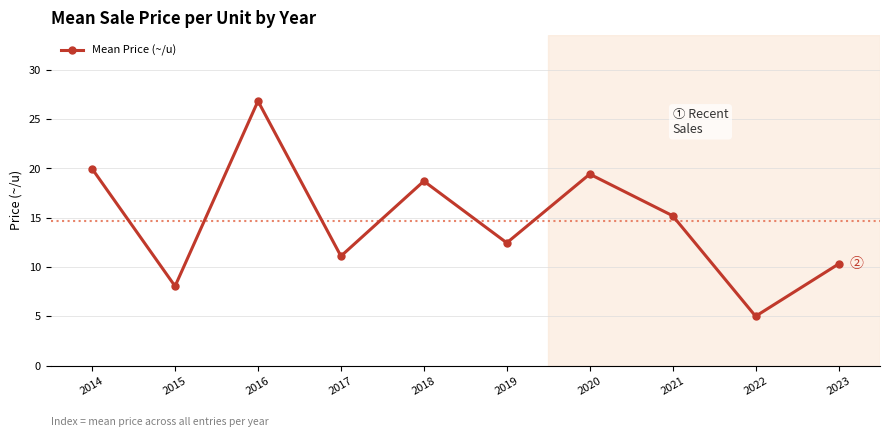

What value does the data have at 2023?

10.3